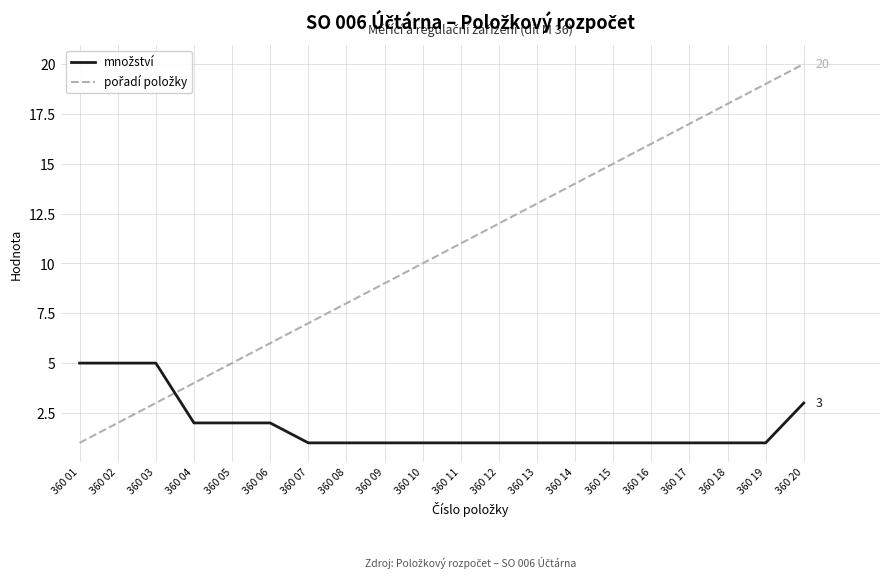

What is the greatest value displayed?

20